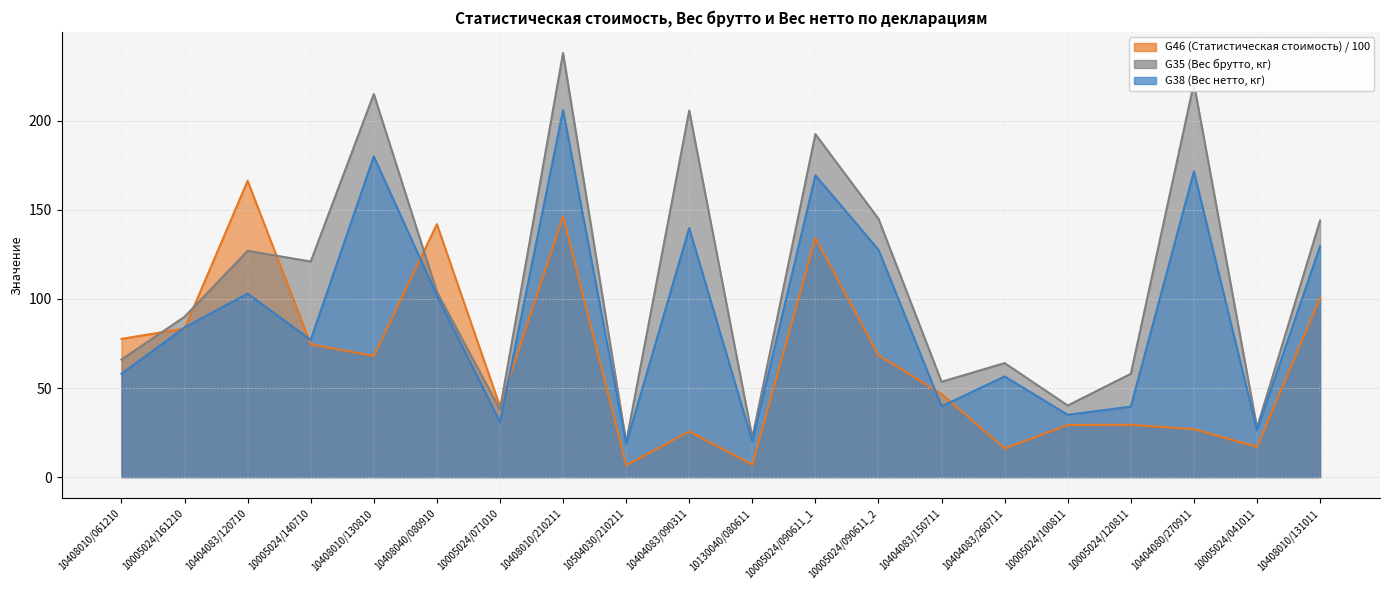

Which series has the largest range (max minus min)?

G35 (Вес брутто, кг)